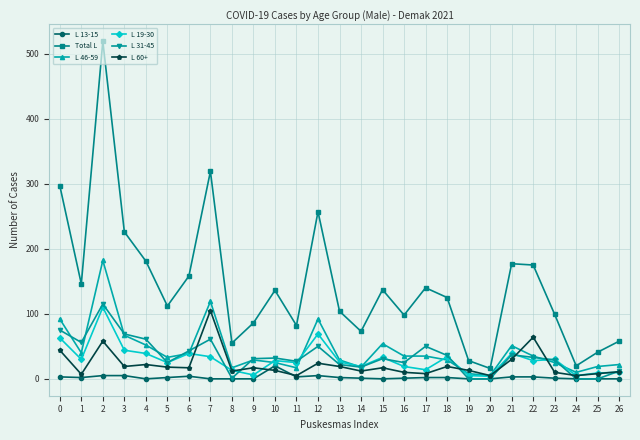

True or false: Total L and L 13-15 intersect in this chart.

False